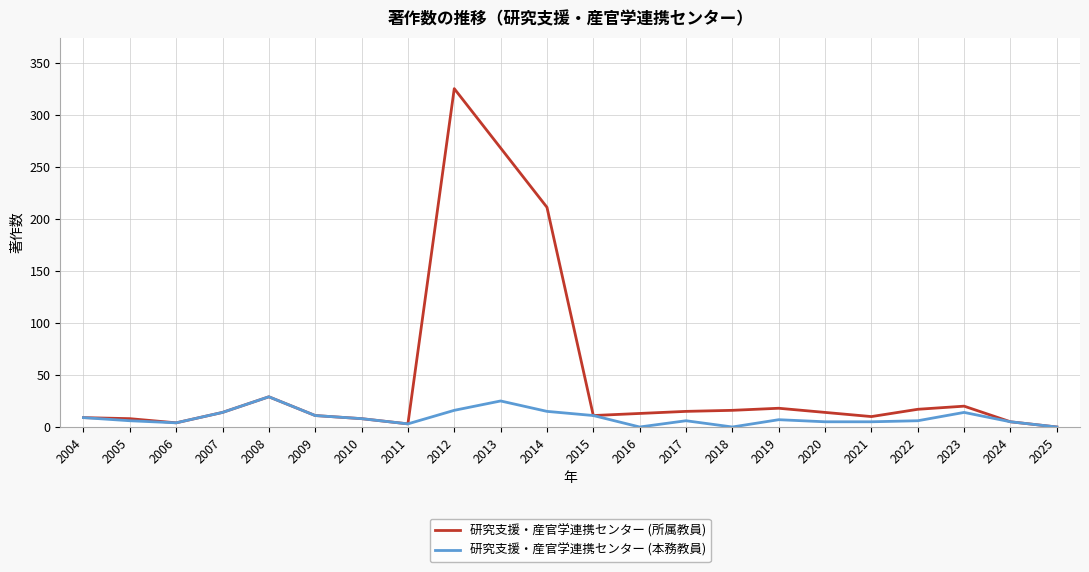

What is the total value across all series at 2010?

16